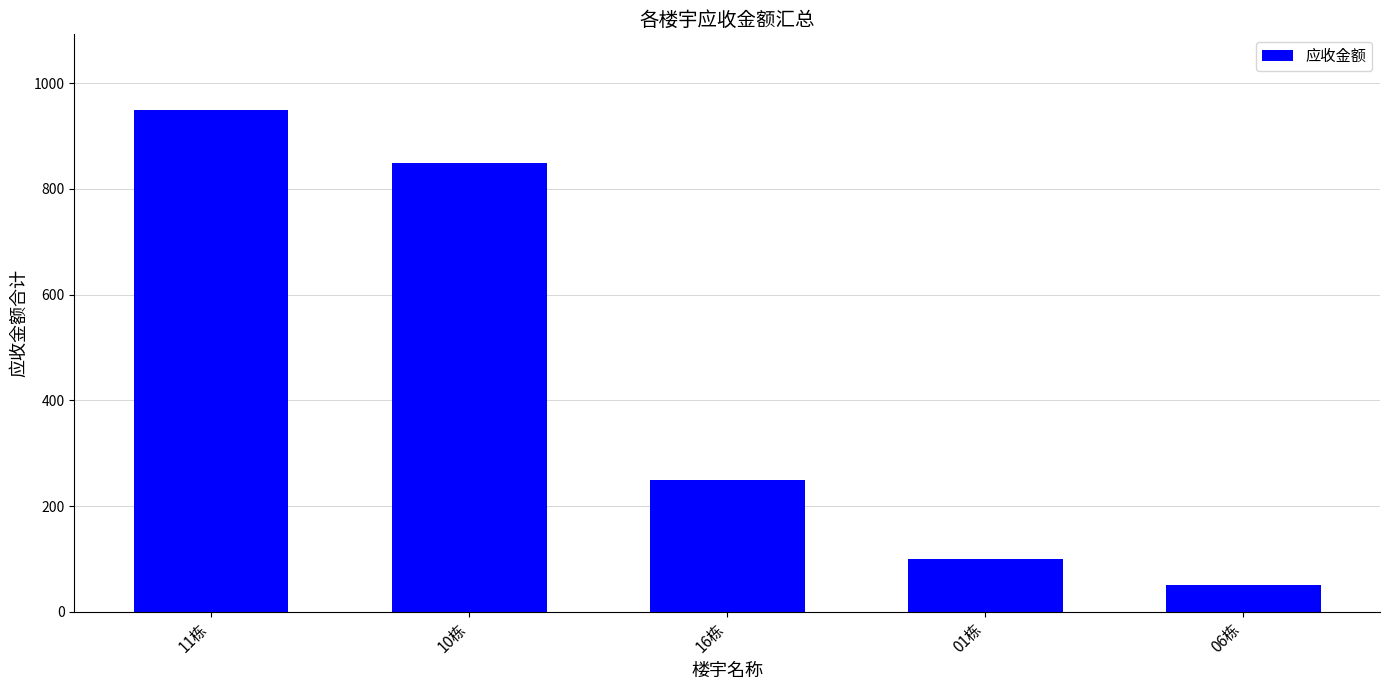

What is the minimum value shown in the chart?

50